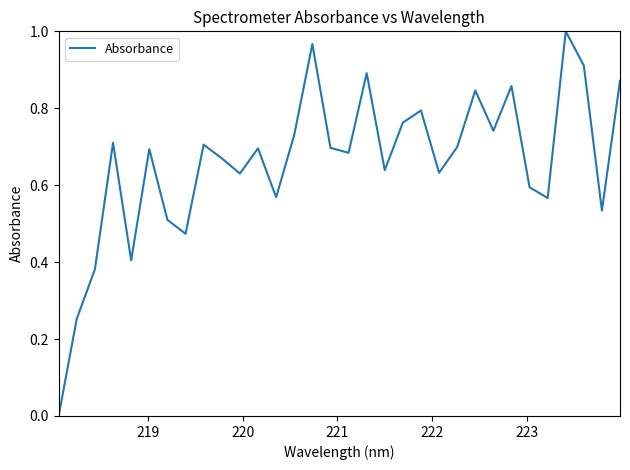

How many positive values are there?

31